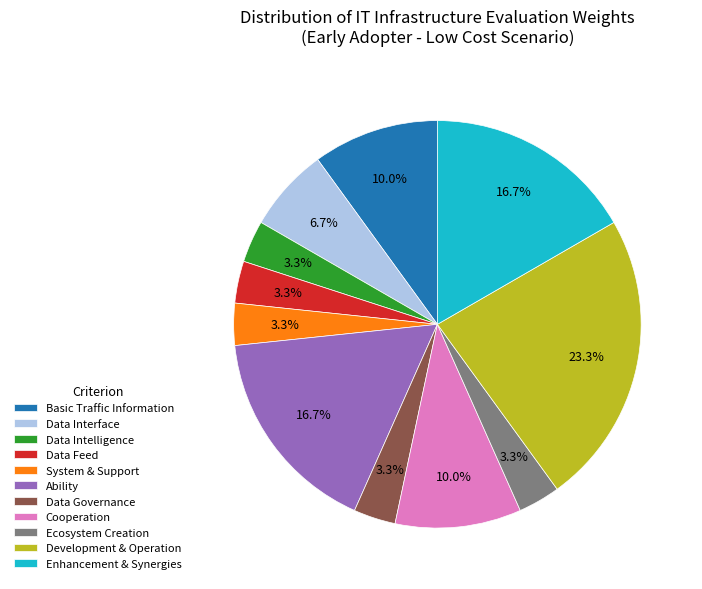

Which category has the biggest portion of the pie?

Development & Operation